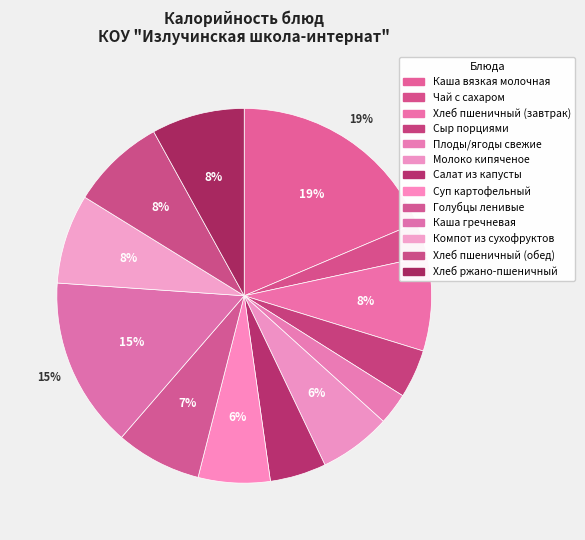

To the nearest percent, what is the average slice percentage?

8%